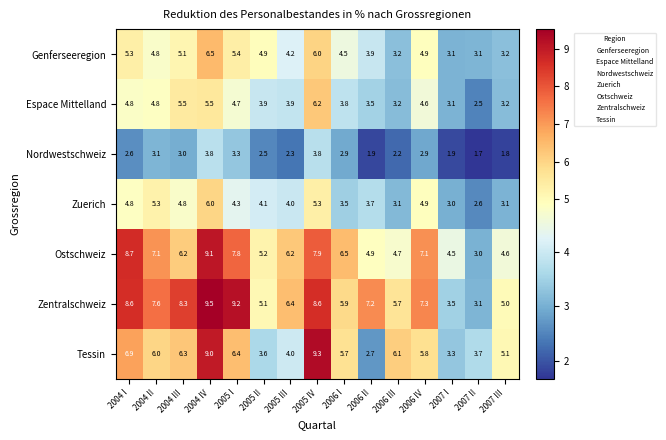

Which label corresponds to the smallest value in the chart?

2007 II